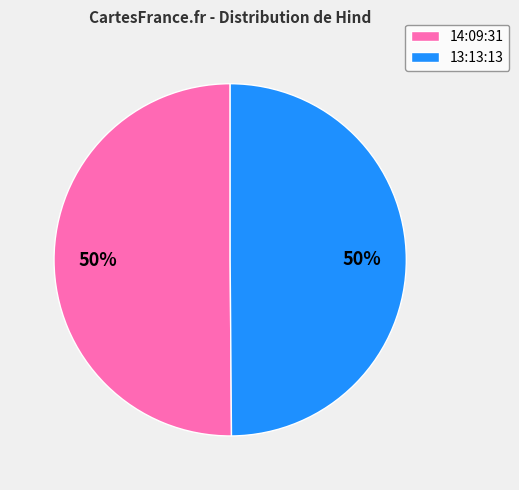

Do 14:09:31 and 13:13:13 together represent more than half of the pie?

Yes